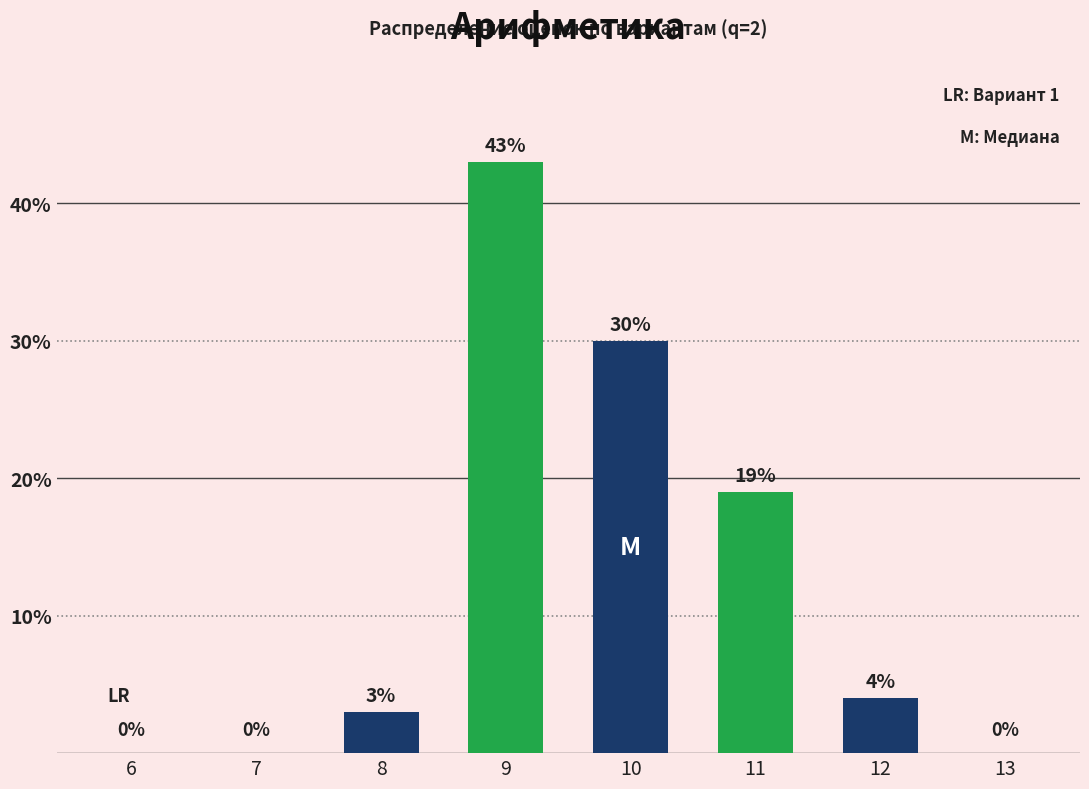

What is the difference between the values at 8 and 6?

3